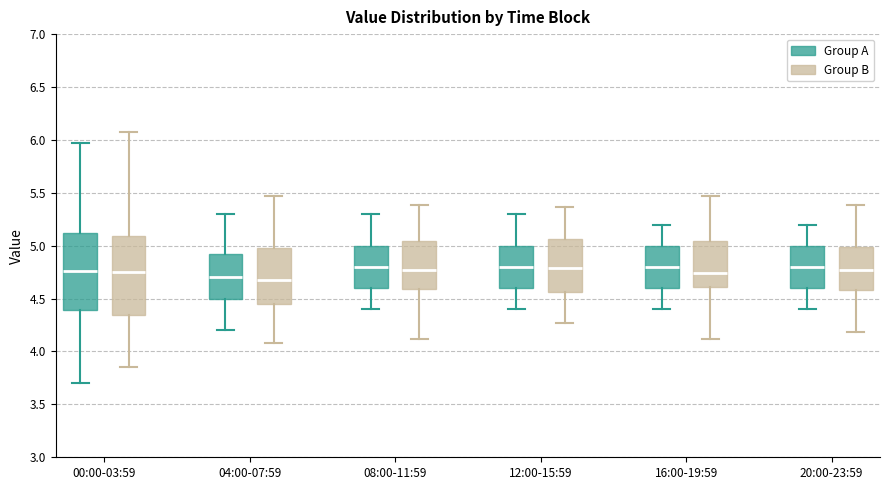

Reading left to right, transcribe this box plot: for each box, give where its median line is, the range the box spans, and where its two whiskers end, as read against the y-axis. The values are not printed on the chart, so give them approximately, as read against the axis.

00:00-03:59 (Group A): median 4.75, box 4.40 to 5.10, whiskers 3.70 to 5.95
00:00-03:59 (Group B): median 4.75, box 4.35 to 5.10, whiskers 3.85 to 6.05
04:00-07:59 (Group A): median 4.70, box 4.50 to 4.95, whiskers 4.20 to 5.30
04:00-07:59 (Group B): median 4.65, box 4.45 to 5.00, whiskers 4.10 to 5.45
08:00-11:59 (Group A): median 4.80, box 4.60 to 5.00, whiskers 4.40 to 5.30
08:00-11:59 (Group B): median 4.75, box 4.60 to 5.05, whiskers 4.10 to 5.40
12:00-15:59 (Group A): median 4.80, box 4.60 to 5.00, whiskers 4.40 to 5.30
12:00-15:59 (Group B): median 4.80, box 4.55 to 5.05, whiskers 4.25 to 5.35
16:00-19:59 (Group A): median 4.80, box 4.60 to 5.00, whiskers 4.40 to 5.20
16:00-19:59 (Group B): median 4.75, box 4.60 to 5.05, whiskers 4.10 to 5.45
20:00-23:59 (Group A): median 4.80, box 4.60 to 5.00, whiskers 4.40 to 5.20
20:00-23:59 (Group B): median 4.75, box 4.60 to 5.00, whiskers 4.20 to 5.40